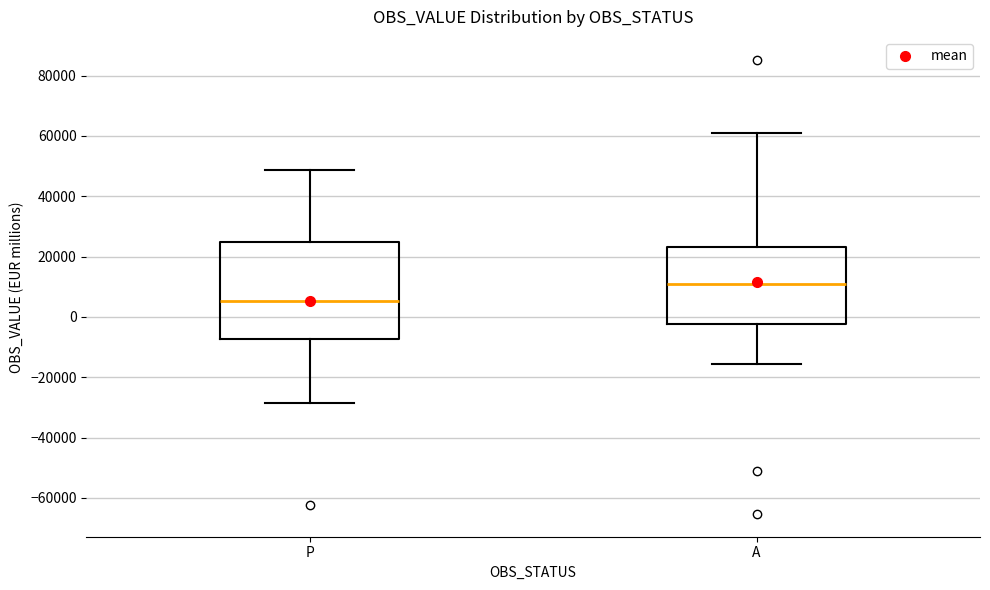

Which box's median line is the highest?

A